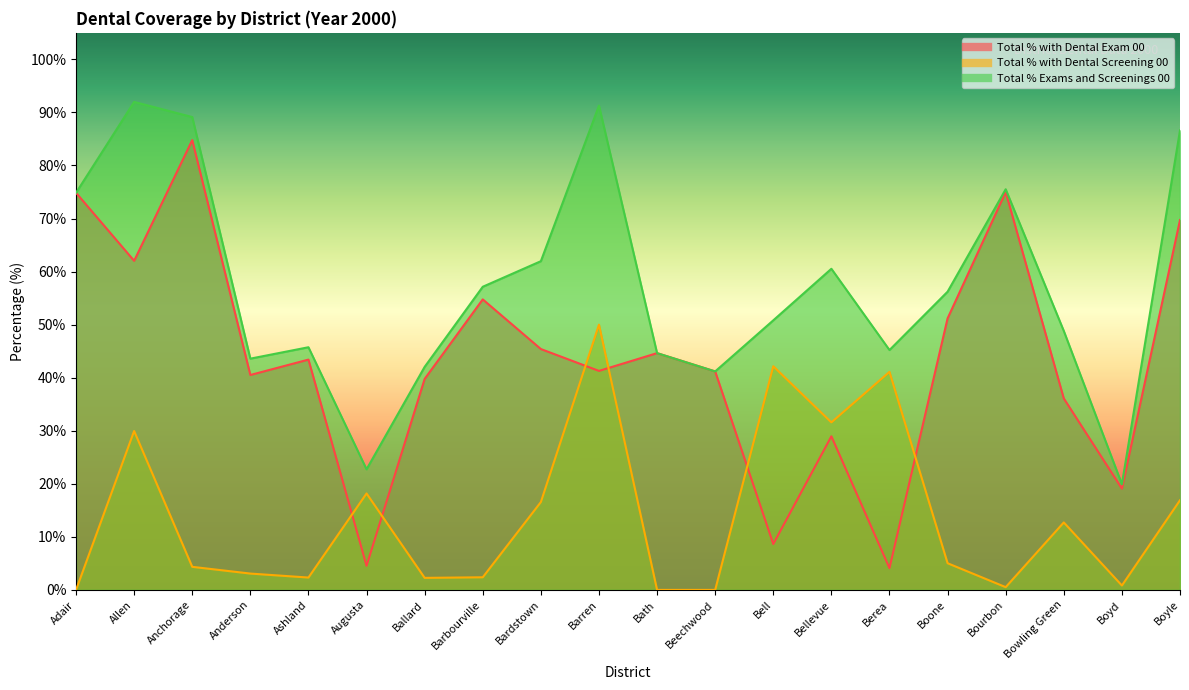

What is the label of the 14th point from the right?

Ballard